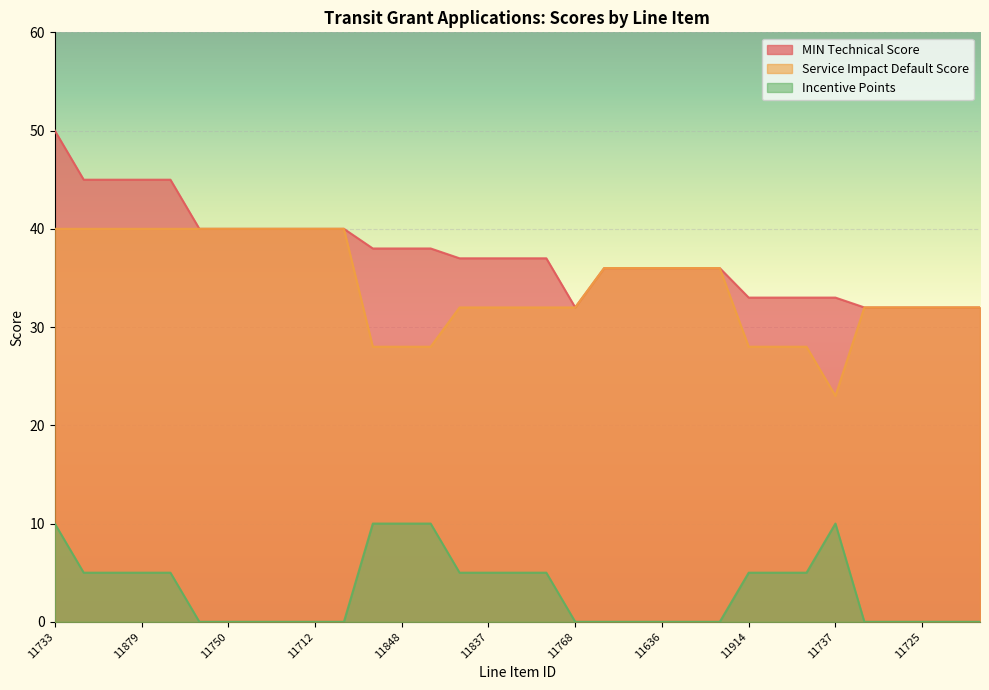

What is the greatest value displayed?

50